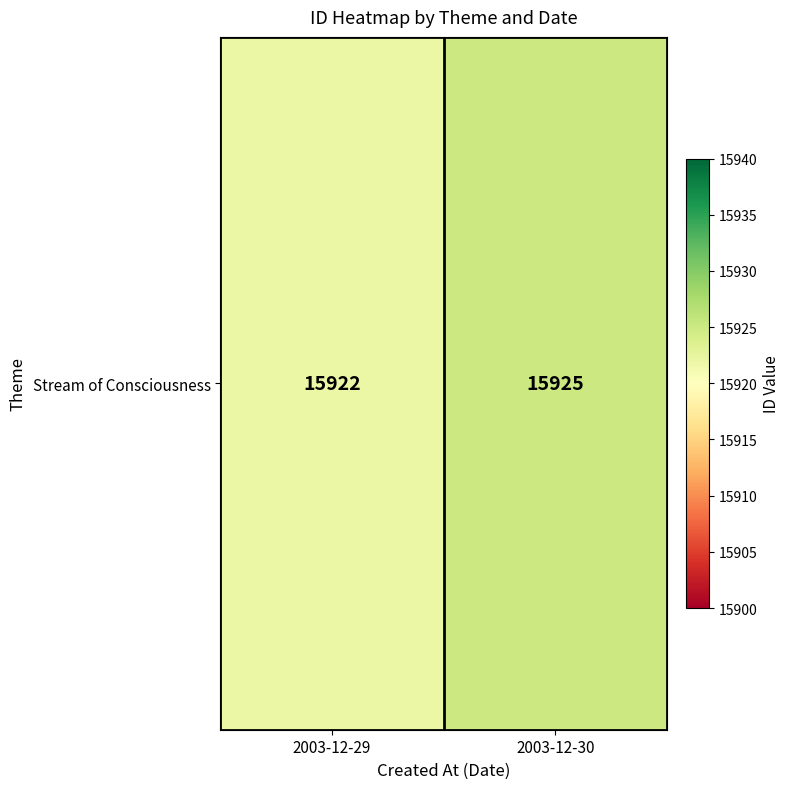

The value at 2003-12-30 is 3336. True or false?

False